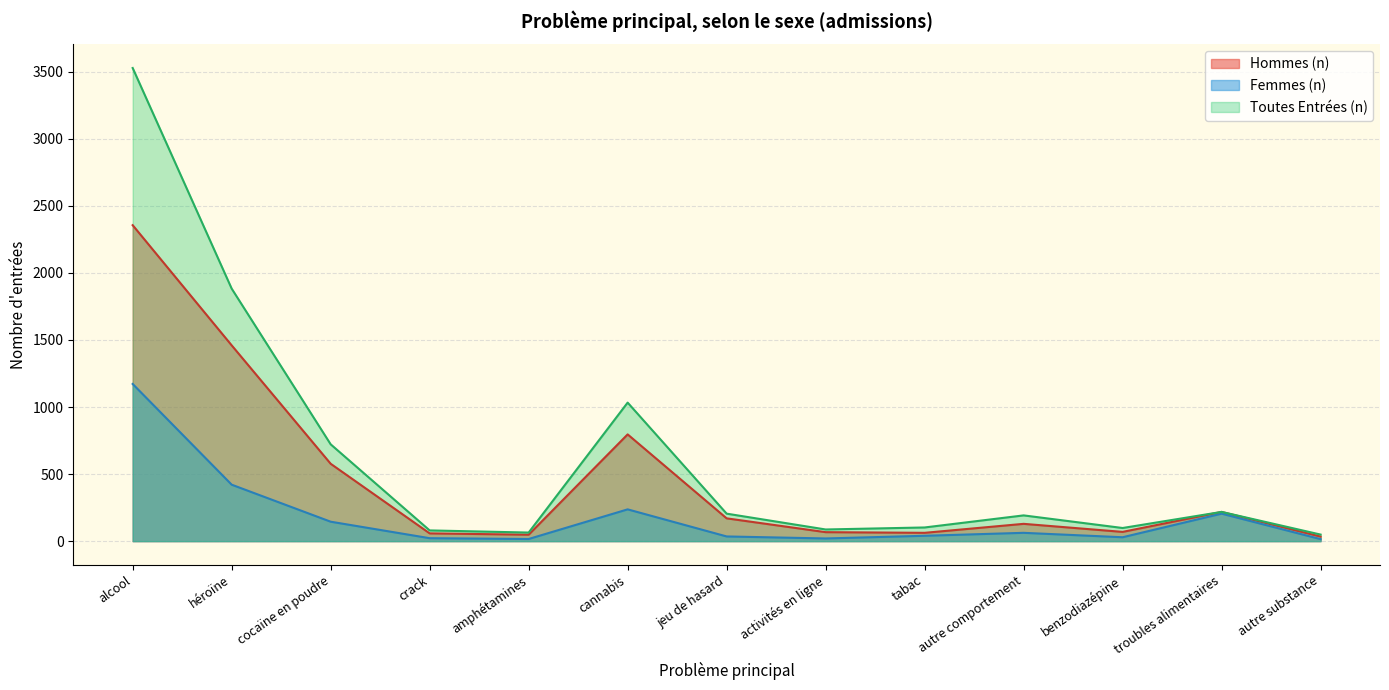

Which series has the widest spread of values?

Toutes Entrées (n)